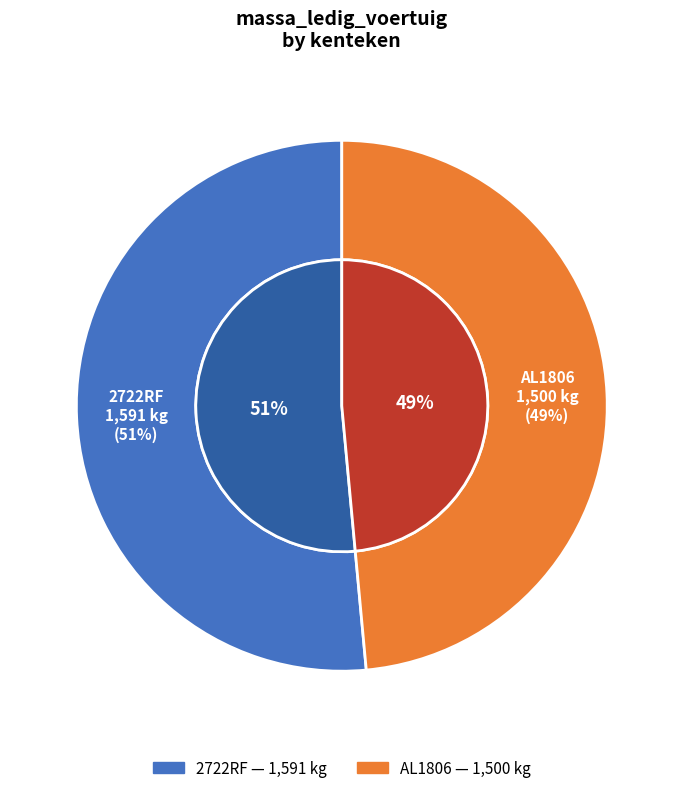

To the nearest percent, what portion does 2722RF represent?

51%